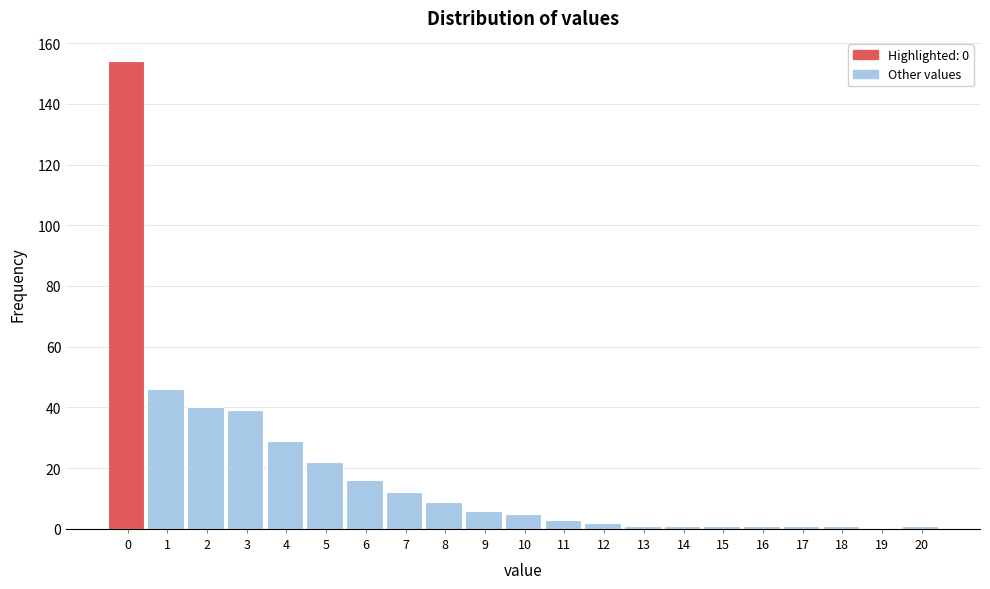

Reading left to right, list all the values displayed in this chart.

0=154	1=46	2=40	3=39	4=29	5=22	6=16	7=12	8=9	9=6	10=5	11=3	12=2	13=1	14=1	15=1	16=1	17=1	18=1	19=0	20=1